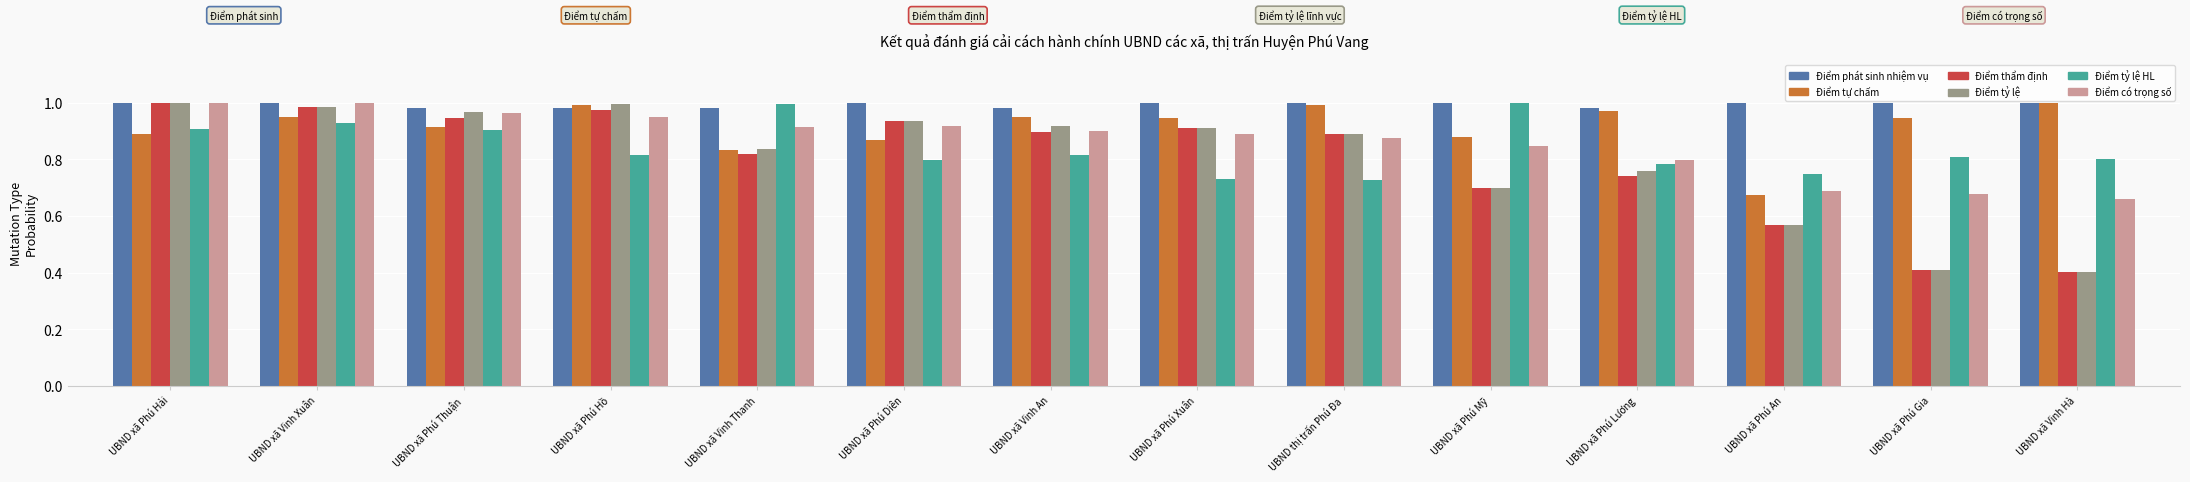

How many groups of bars are there?

14